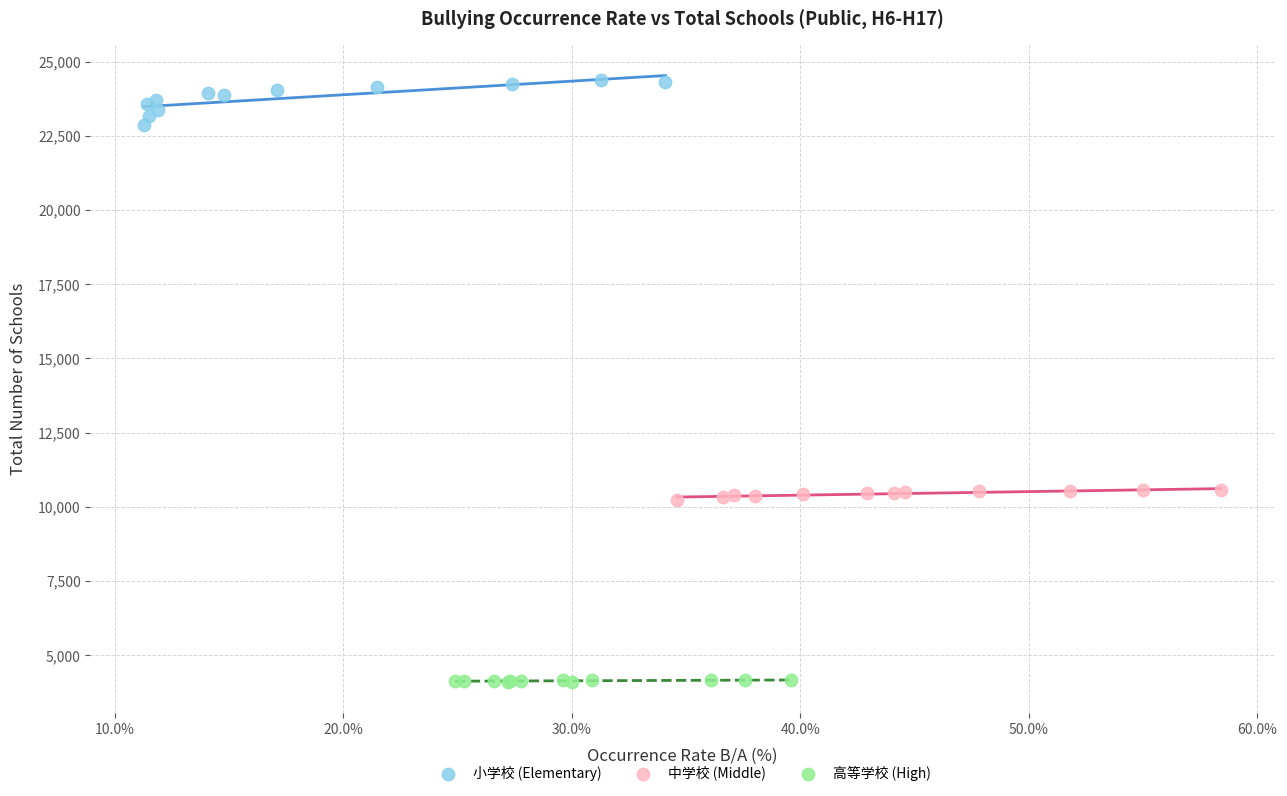

Which series reaches the maximum Y coordinate?

小学校 (Elementary)